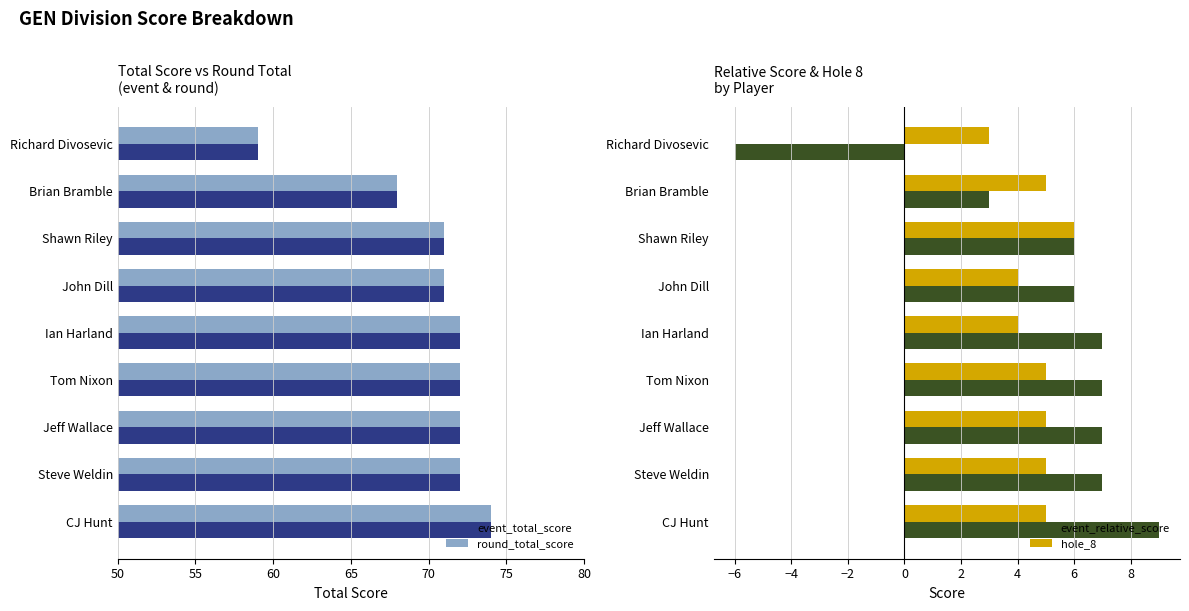

The value of event_total_score at Shawn Riley is 120. True or false?

False